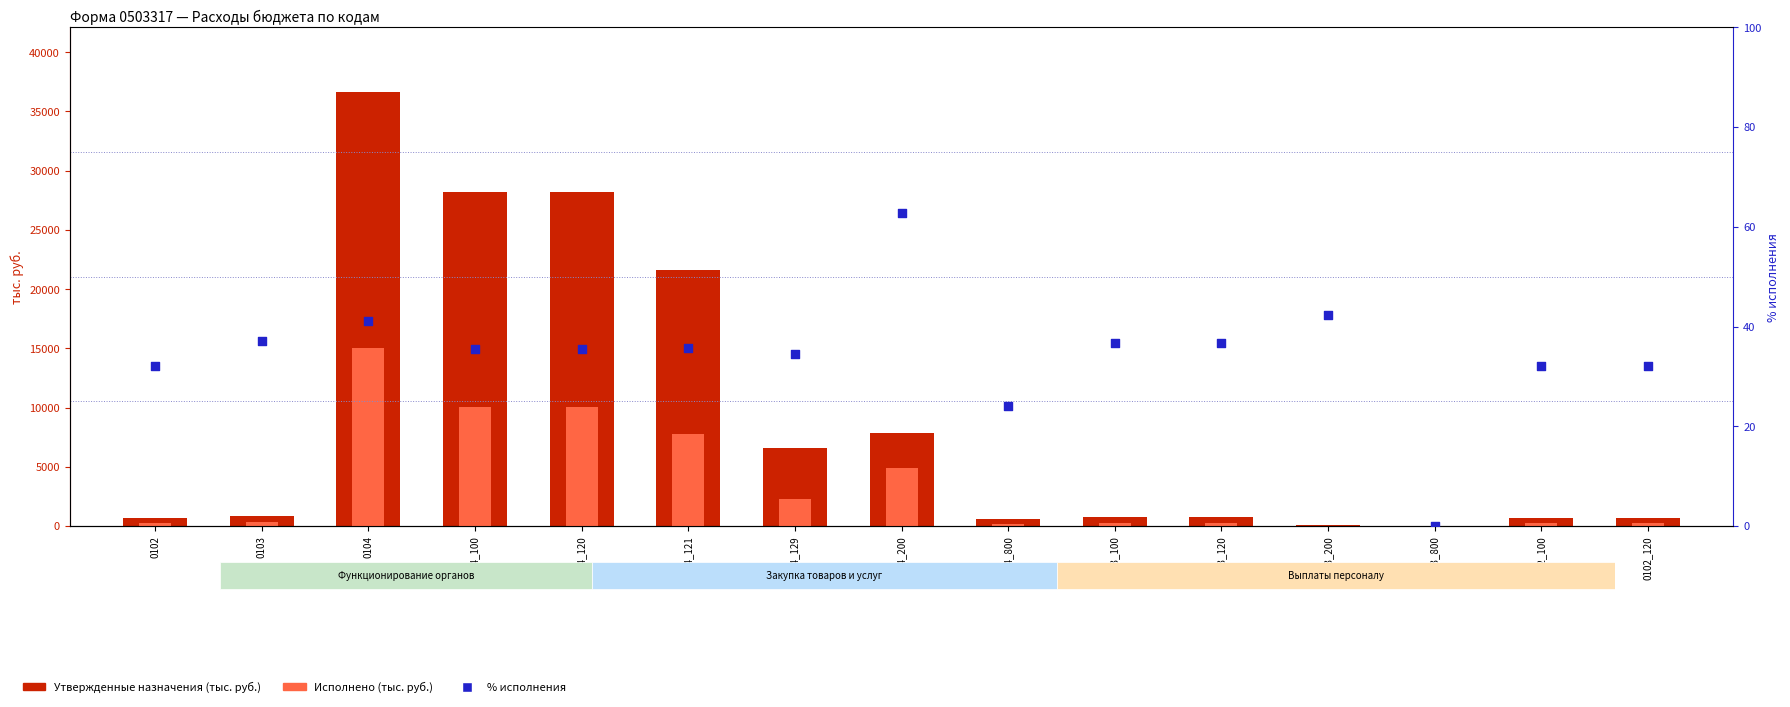

Which series reaches the maximum Y coordinate?

Утвержденные назначения (тыс.)